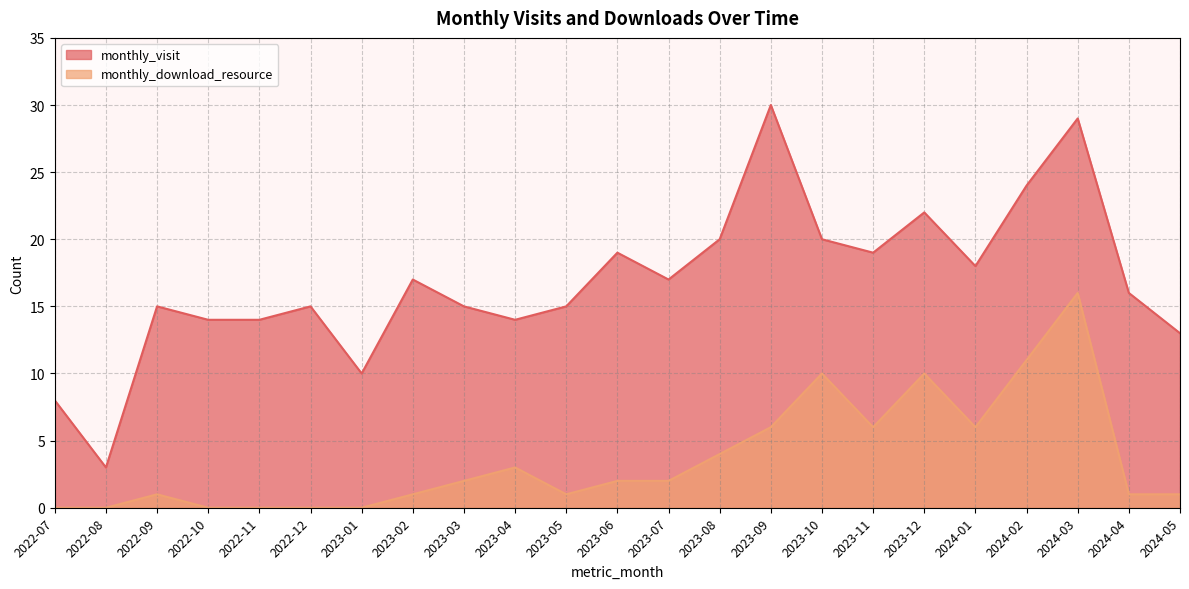

What is the spread (max minus min) of values at 2022-10?

14